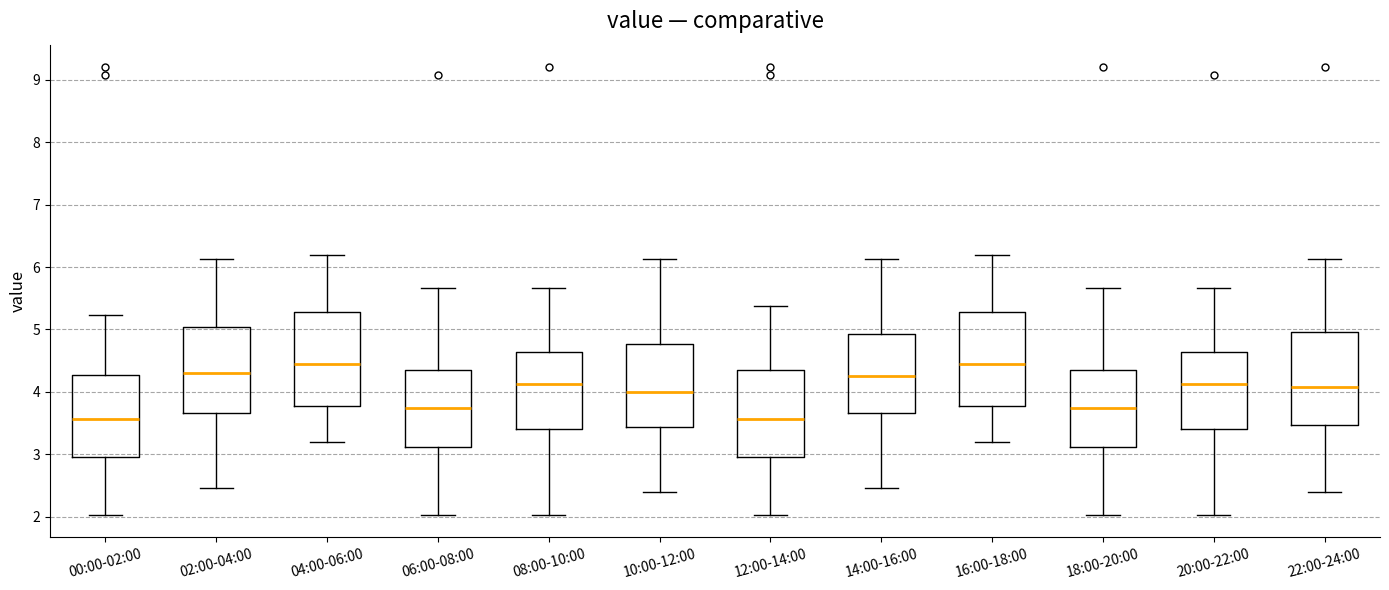

Where does the median line of the box for 12:00-14:00 sit on the y-axis? The values are not printed on the chart, so give them approximately, as read against the axis.

3.6